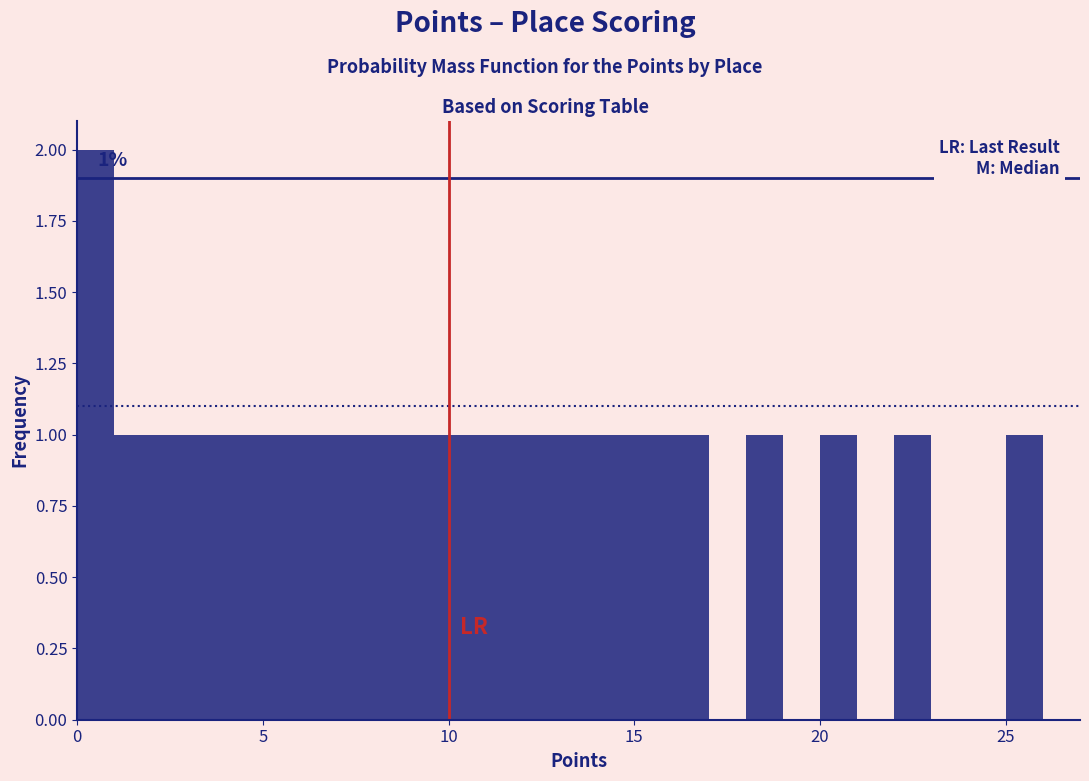

Around what value on the x-axis is the tallest bar? Give the approximate position of its centre, as read against the axis.

0.5